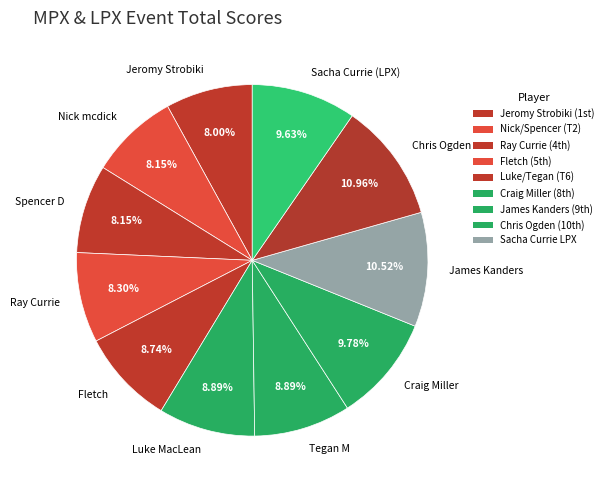

To the nearest percent, what portion does James Kanders represent?

11%